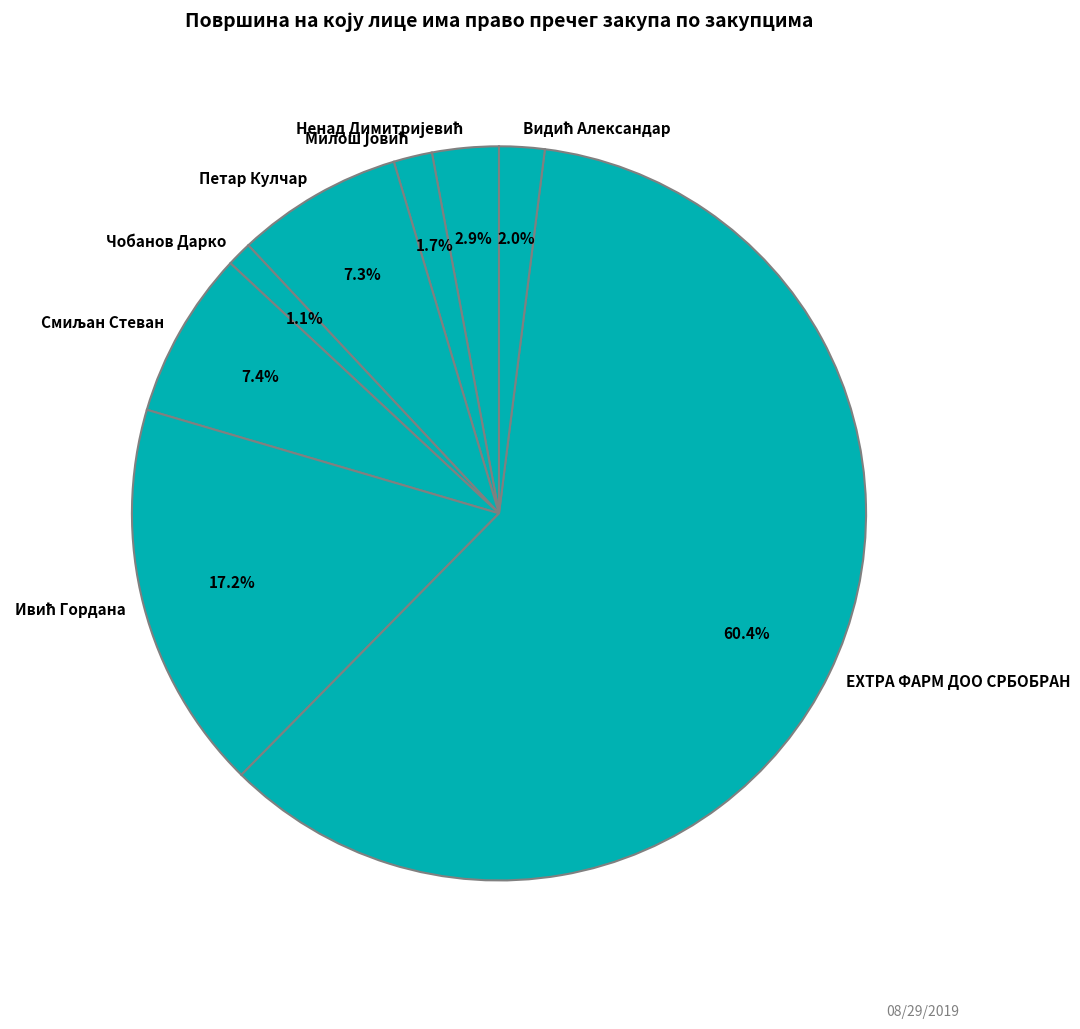

Which has a higher value, Чобанов Дарко or Петар Кулчар?

Петар Кулчар